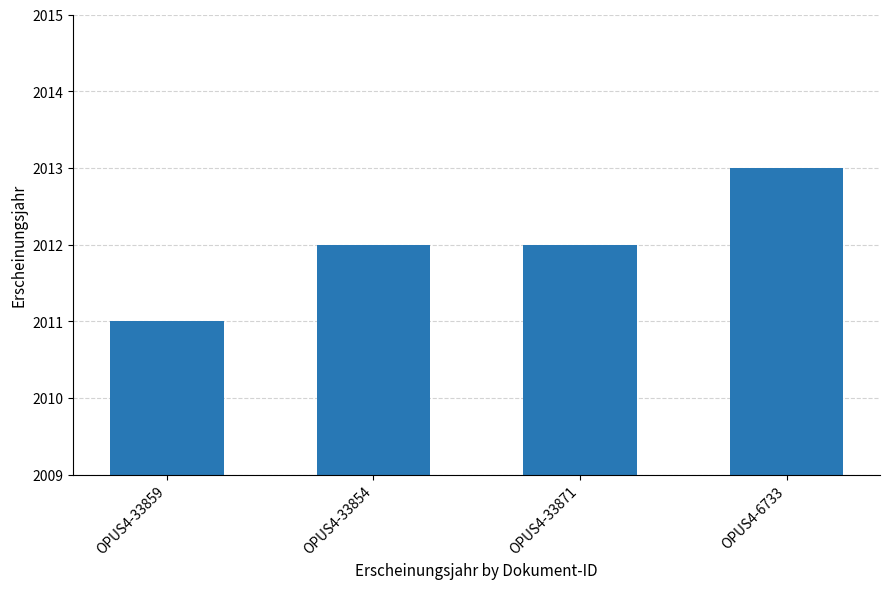

How many values are between 2012 and 2013?

3